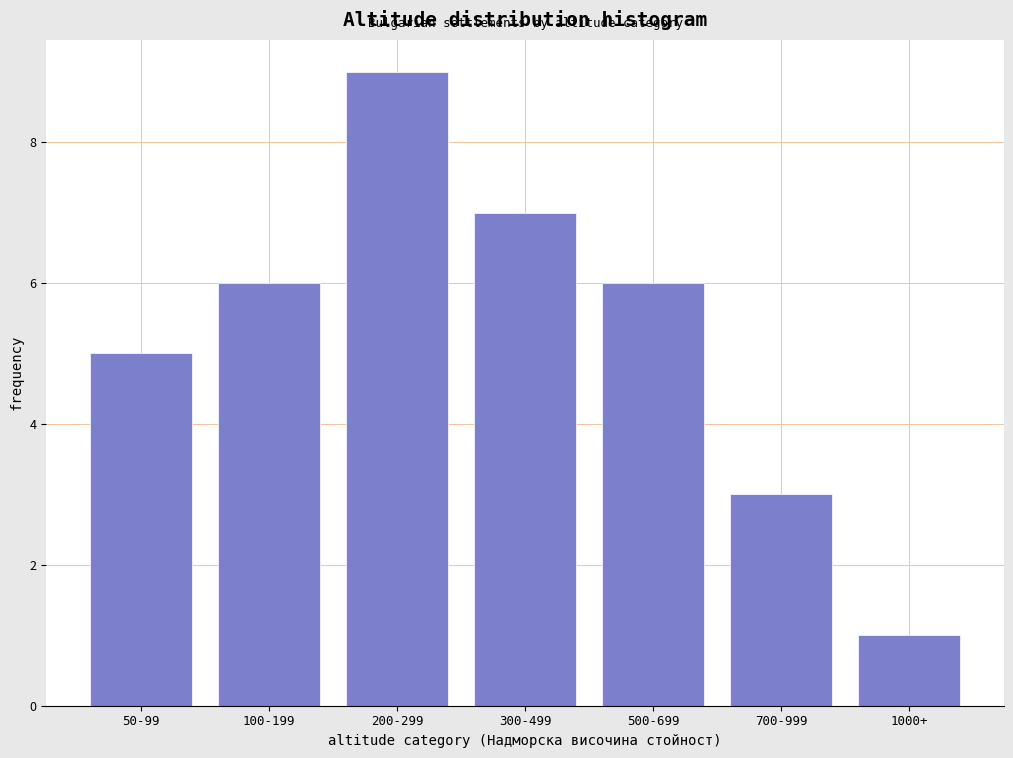

Reading left to right, extract all data points from this chart.

5	6	9	7	6	3	1